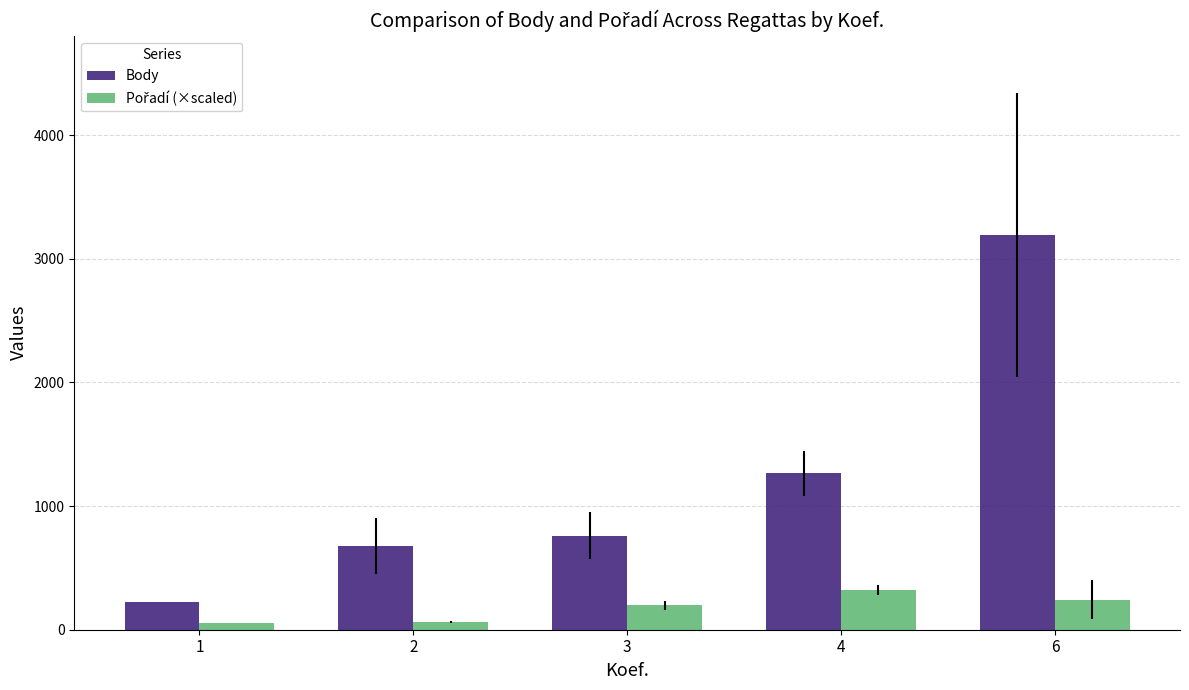

The value of Body at 6 is 1320.1. True or false?

False